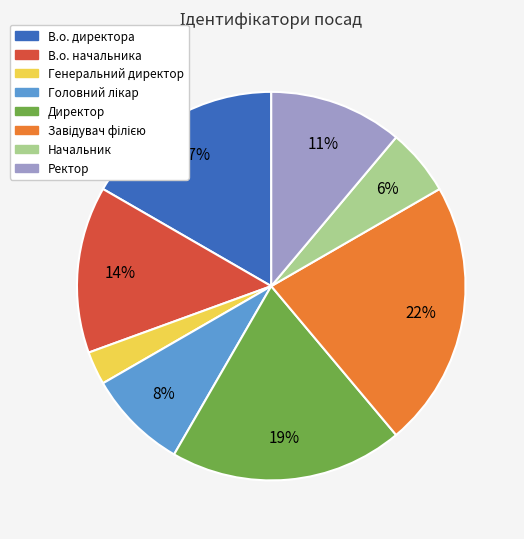

Which category has the smallest portion of the pie?

Генеральний директор